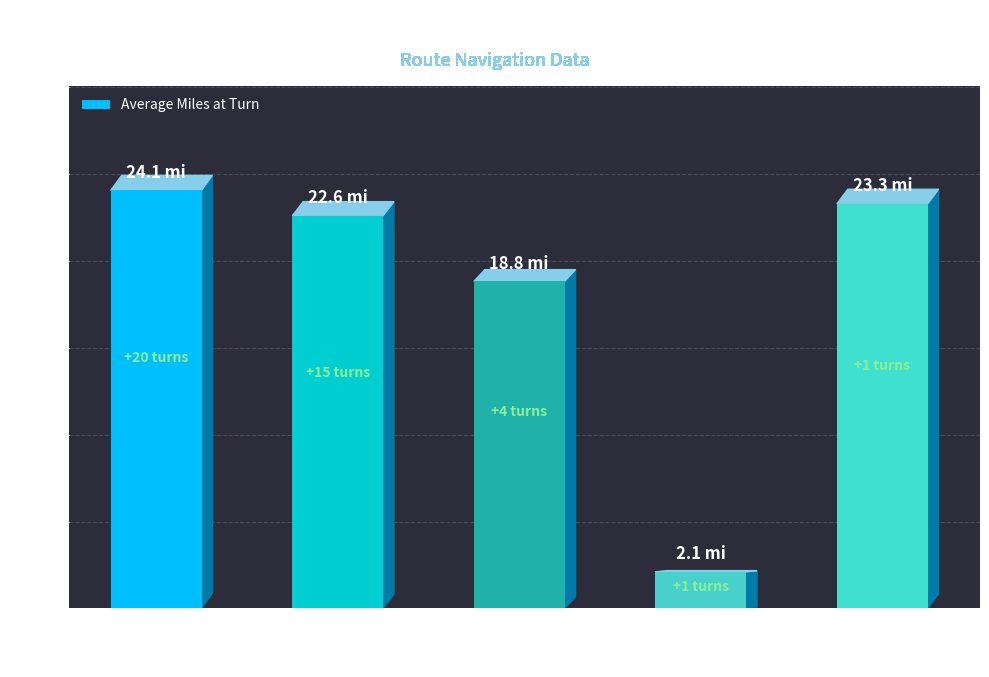

At which category does the chart reach its peak across all series?

L